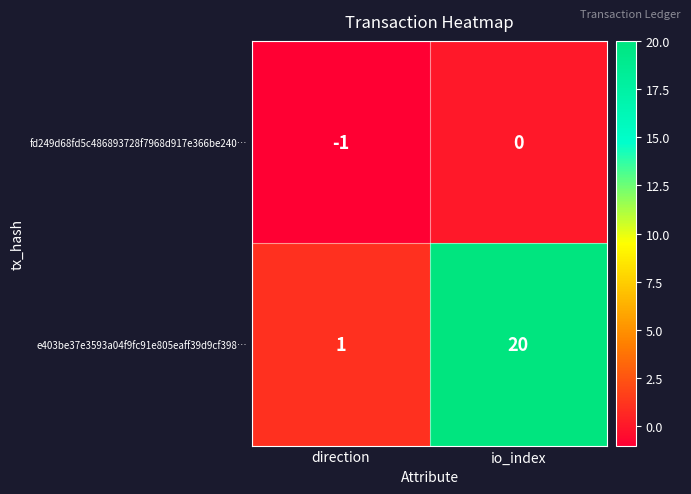

How many categories are shown in the chart?

2